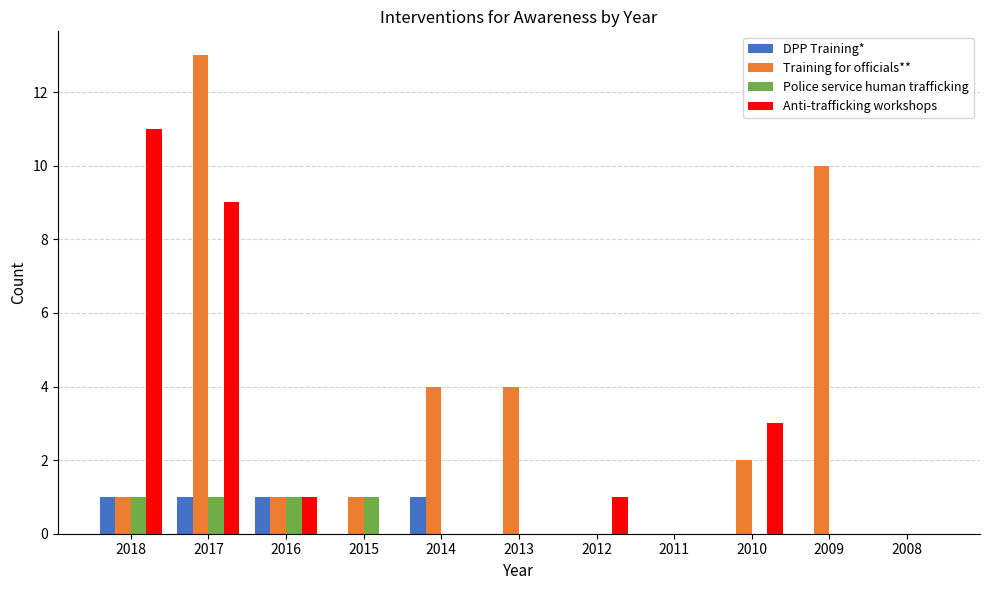

Which series has the largest total across all categories?

Training for officials**